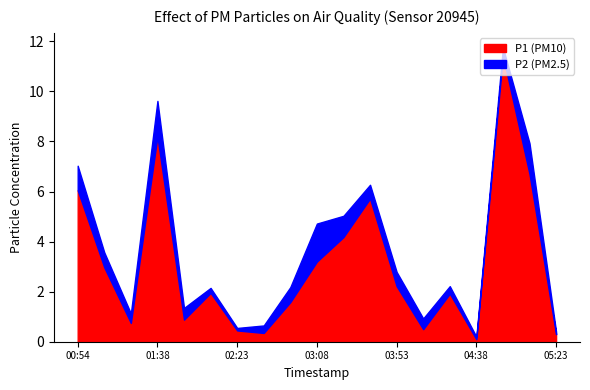

Which series has the largest range (max minus min)?

P1